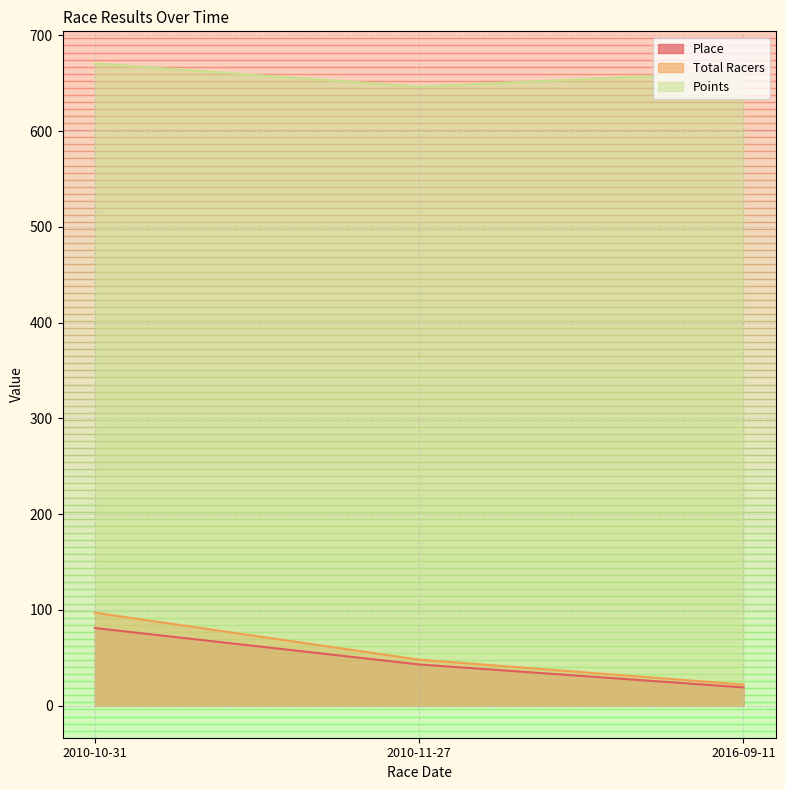

What position from the left is 2016-09-11?

3